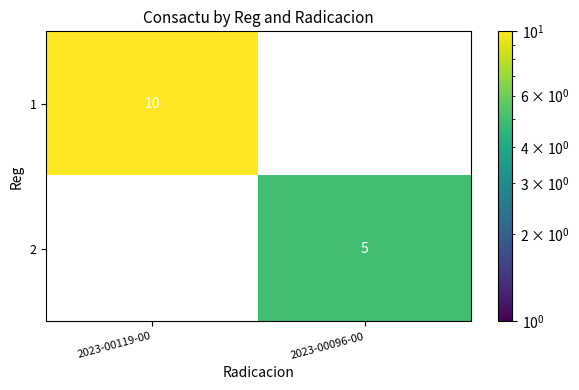

Where is 2 nearest to the value 2?

2023-00119-00